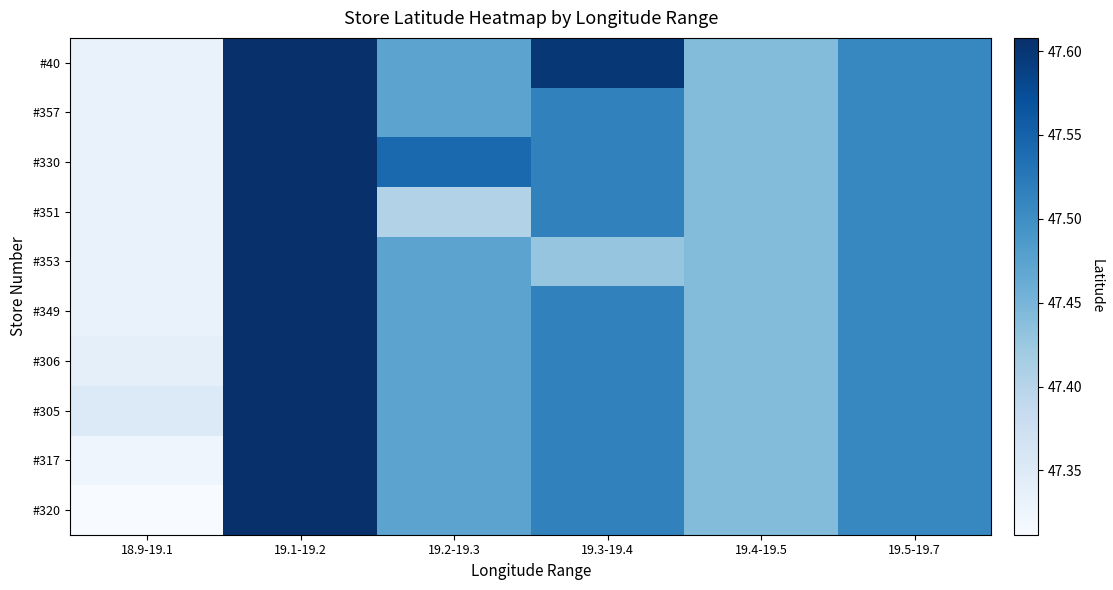

Count the number of categories in the chart.

6